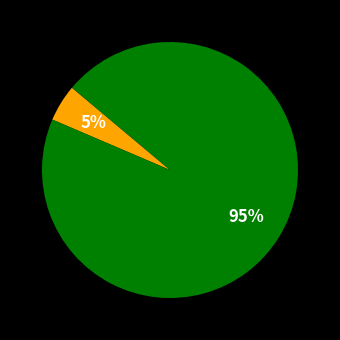

Is there a majority slice in this chart?

Yes